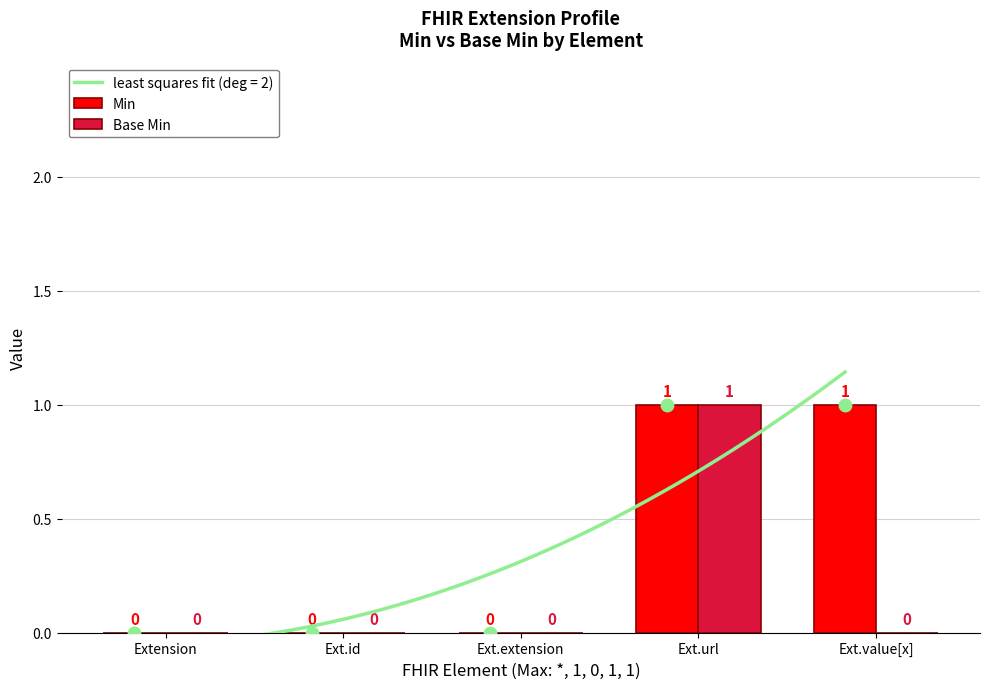

Reading left to right, transcribe all the data shown in this chart.

Min: 0	0	0	1	1
Base Min: 0	0	0	1	0